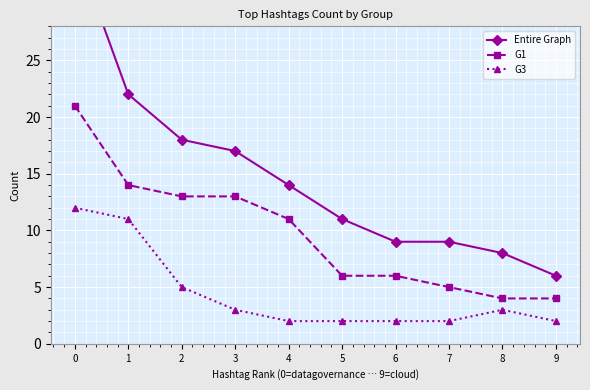

At which label is G3 closest to 7?

2